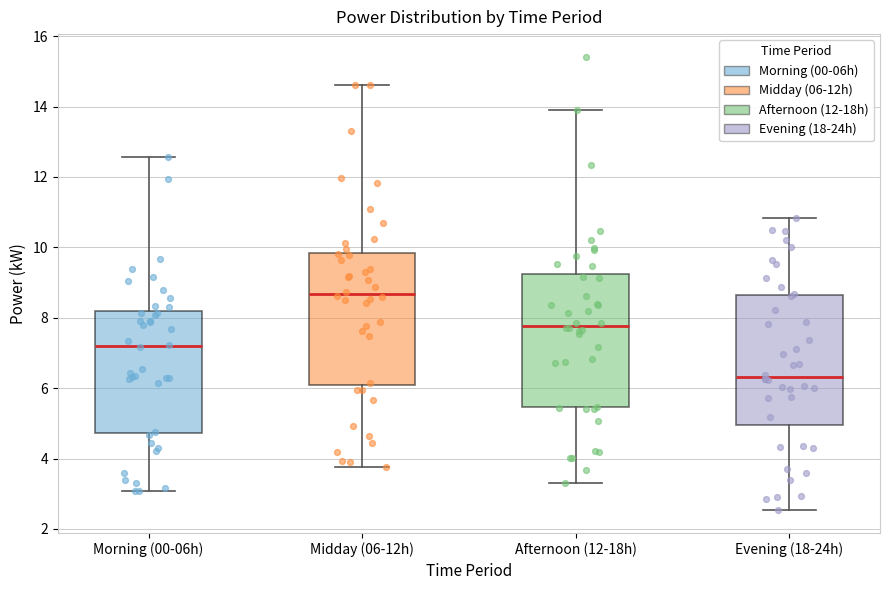

Reading left to right, read every box against the y-axis: the position of its median line, the range the box covers, and the ends of its whiskers. The values are not printed on the chart, so give them approximately, as read against the axis.

Morning (00-06h): median 7.2, box 4.8 to 8.2, whiskers 3.0 to 12.6
Midday (06-12h): median 8.6, box 6.0 to 9.8, whiskers 3.8 to 14.6
Afternoon (12-18h): median 7.8, box 5.4 to 9.2, whiskers 3.4 to 14.0
Evening (18-24h): median 6.4, box 5.0 to 8.6, whiskers 2.6 to 10.8